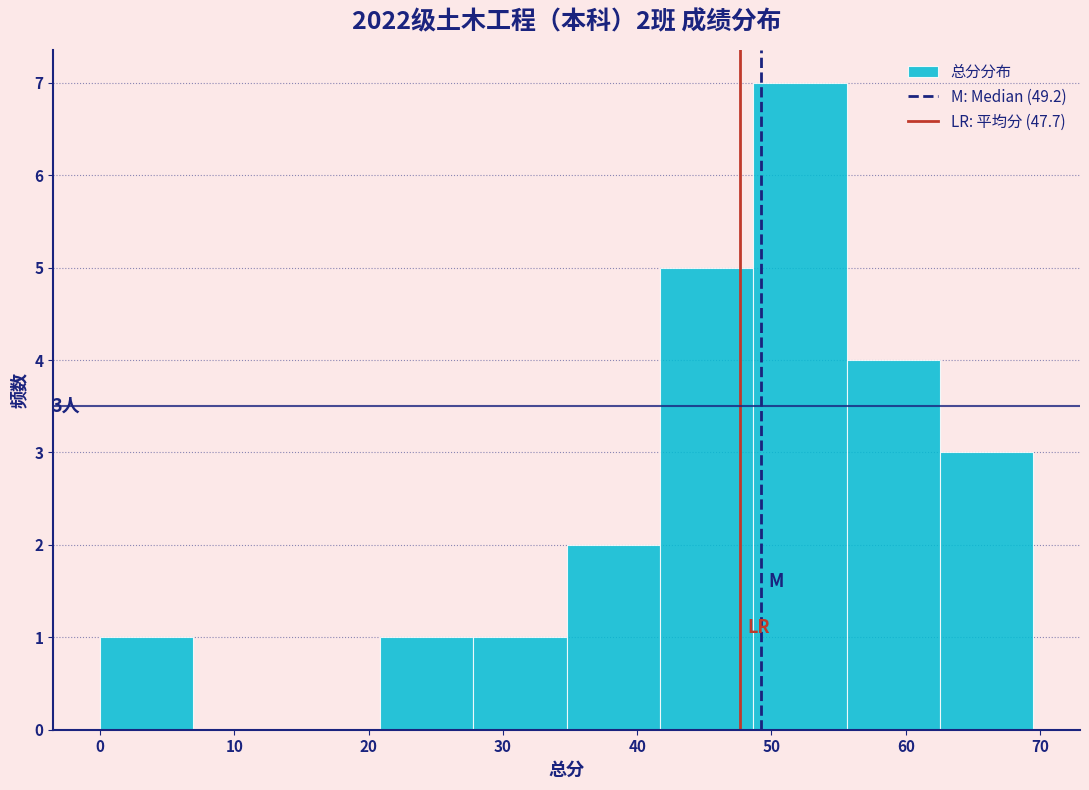

Which range on the x-axis has the tallest bar?

49 to 56